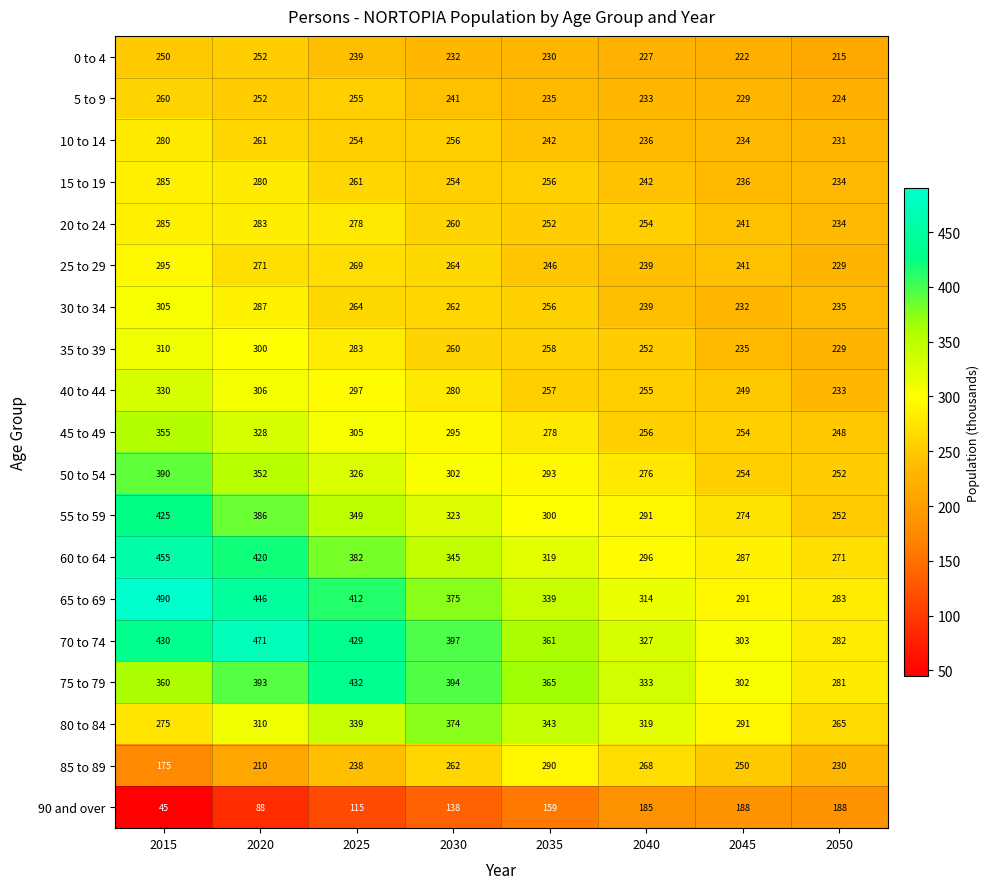

How many data points in 0 to 4 are less than 232?

4